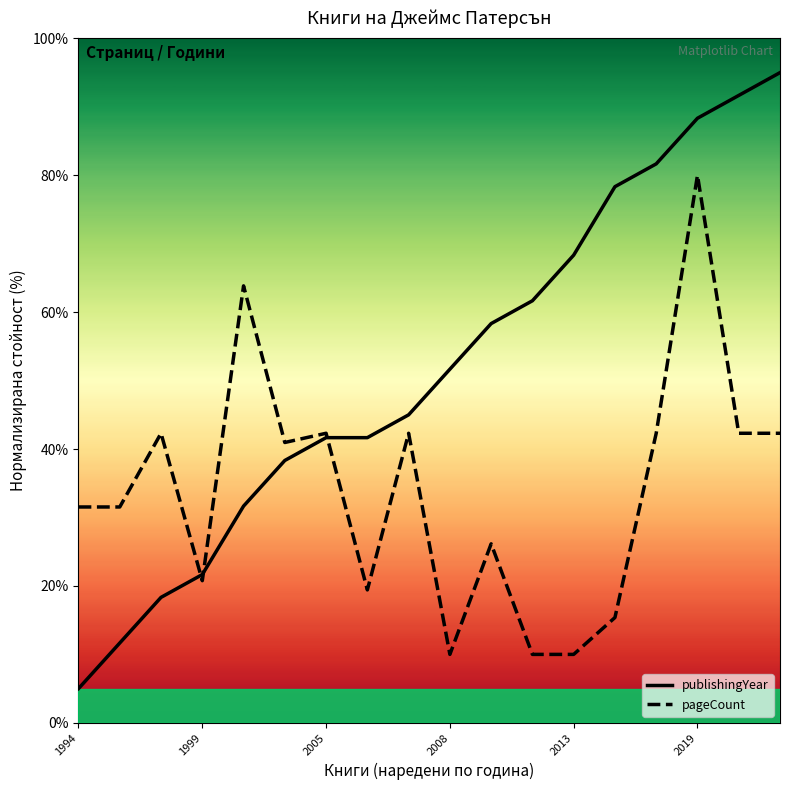

List the series in order of their peak value, lowest first.

pageCount, publishingYear